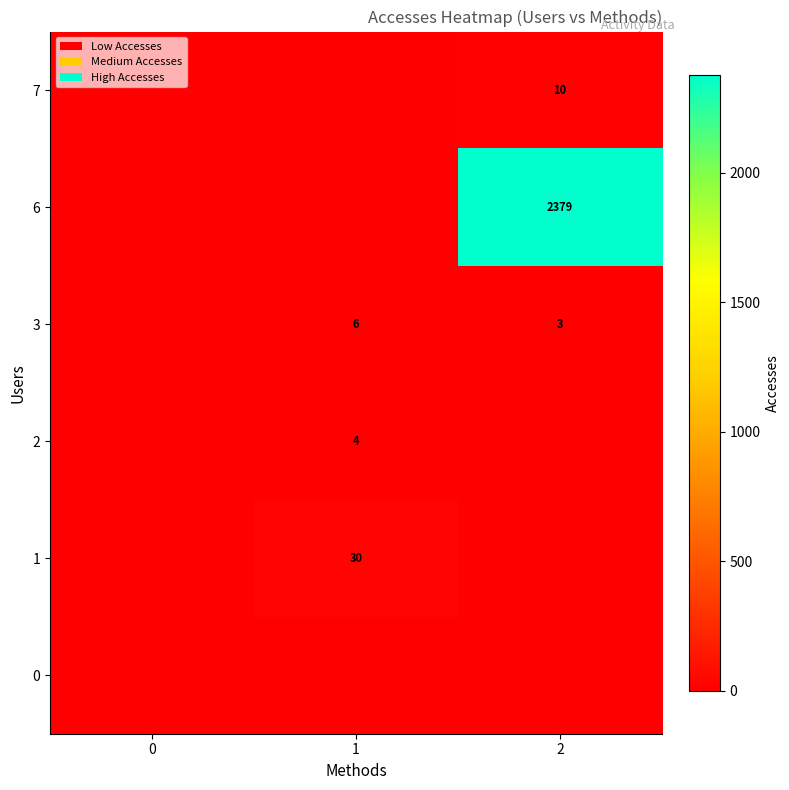

How many categories are shown in the chart?

3